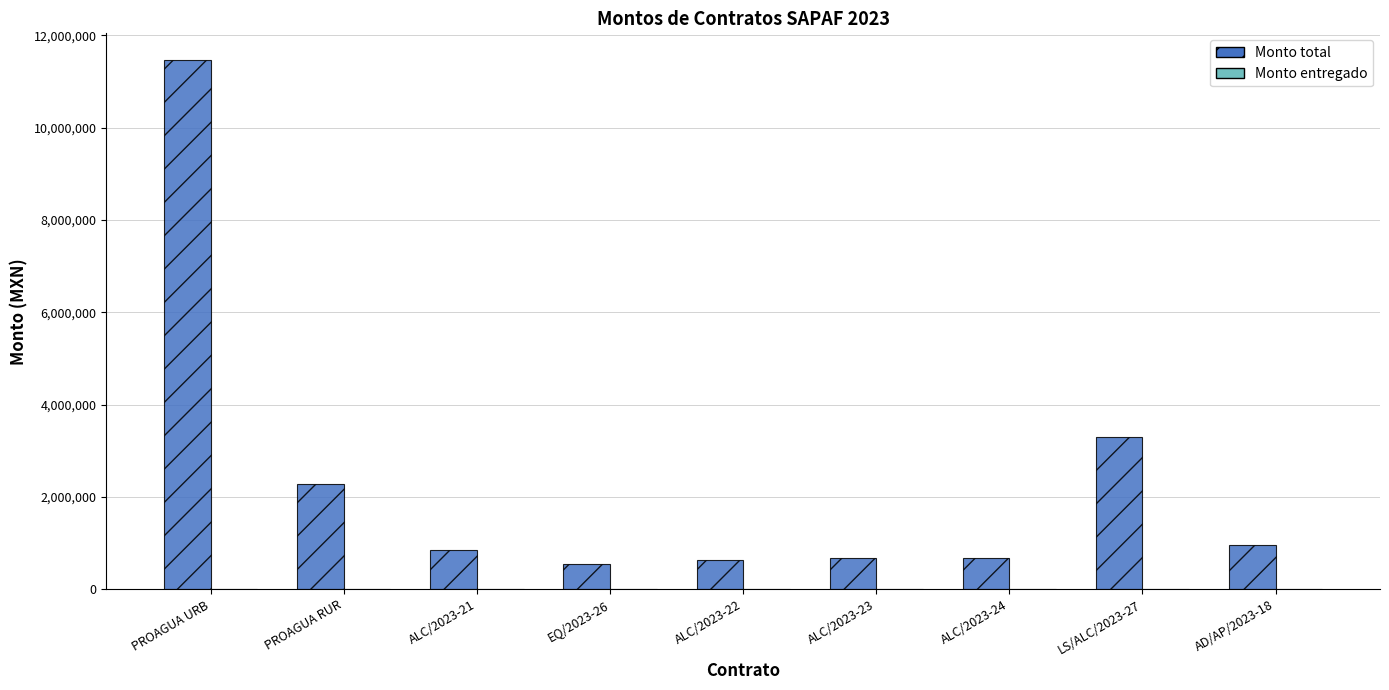

What is the minimum value shown in the chart?

541201.5